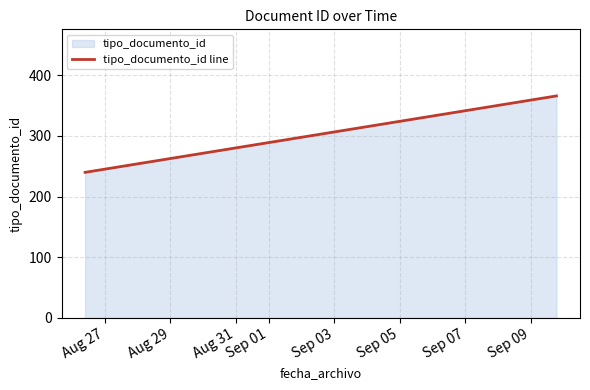

What is the greatest value displayed?

366